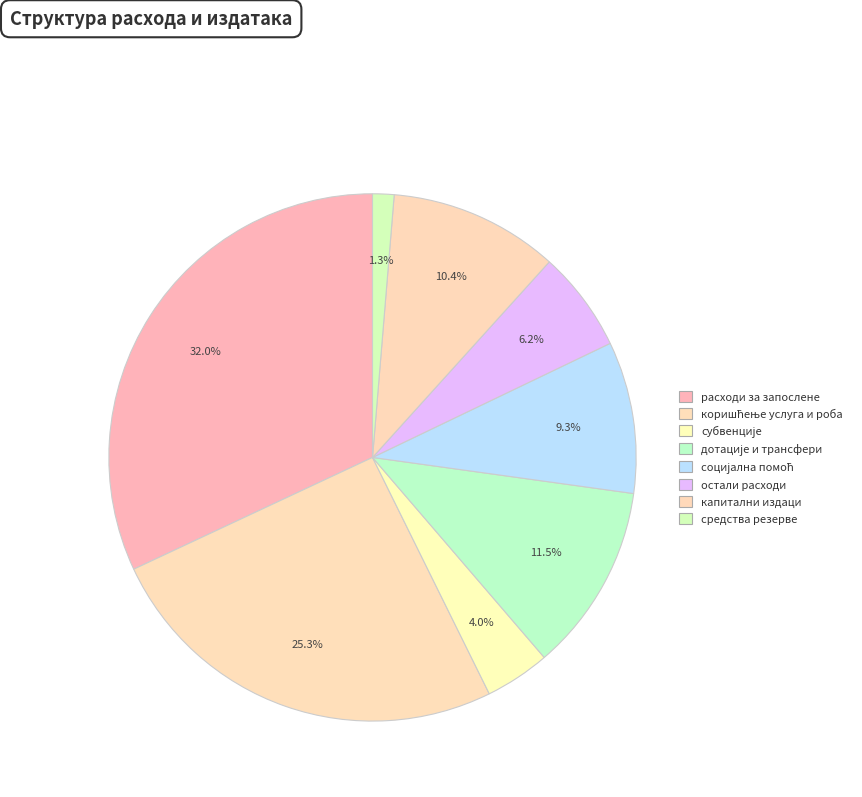

To the nearest percent, what is the difference between the largest and smallest slice percentages?

31%